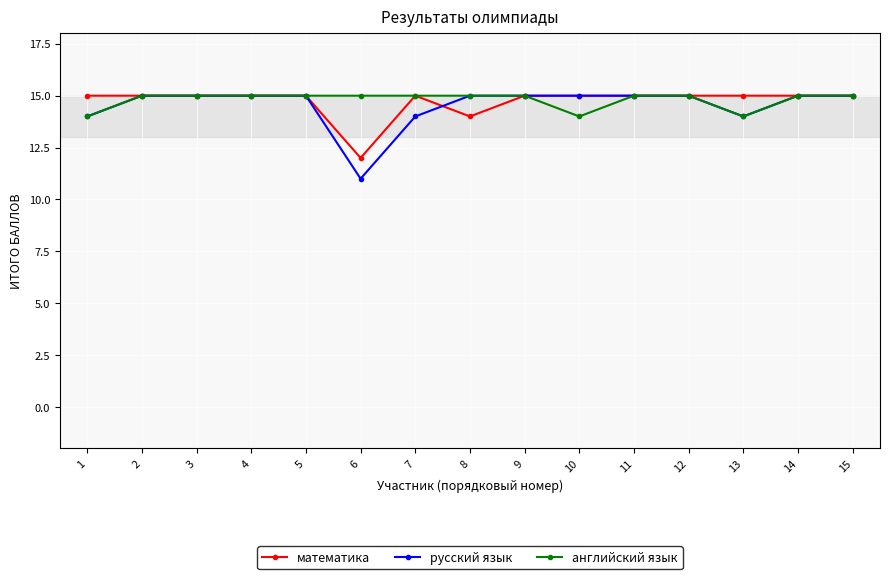

What is the maximum value for математика?

15